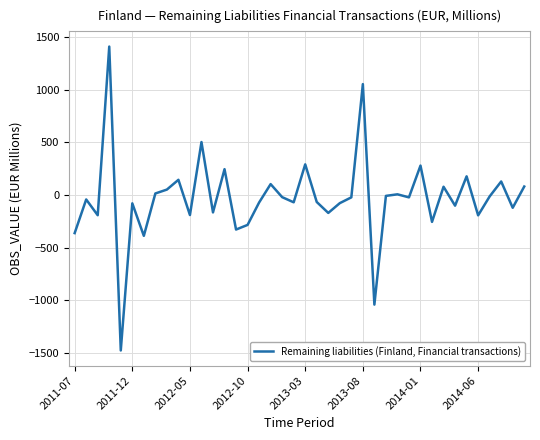

What is the minimum value shown in the chart?

-1478